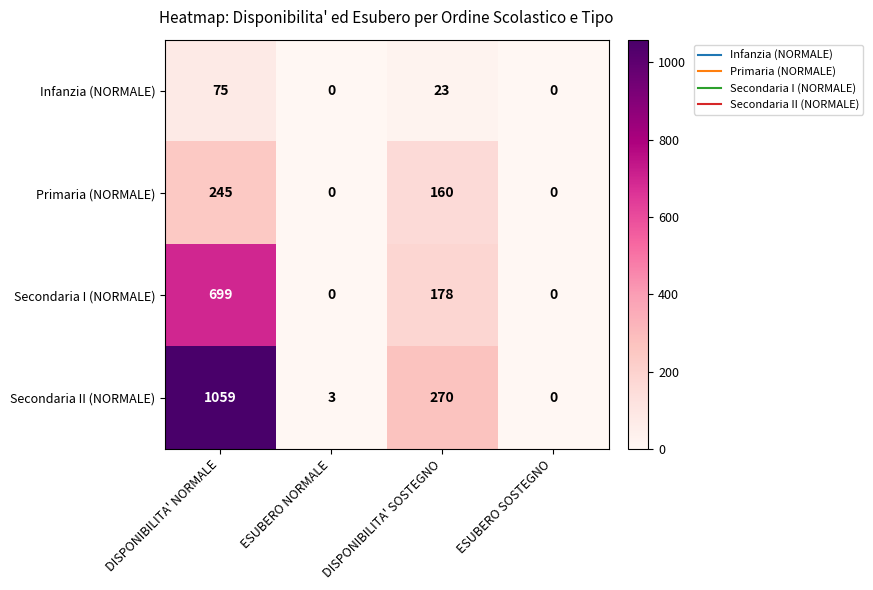

What is the difference between the maximum and minimum values in the Secondaria I (NORMALE) series?

699